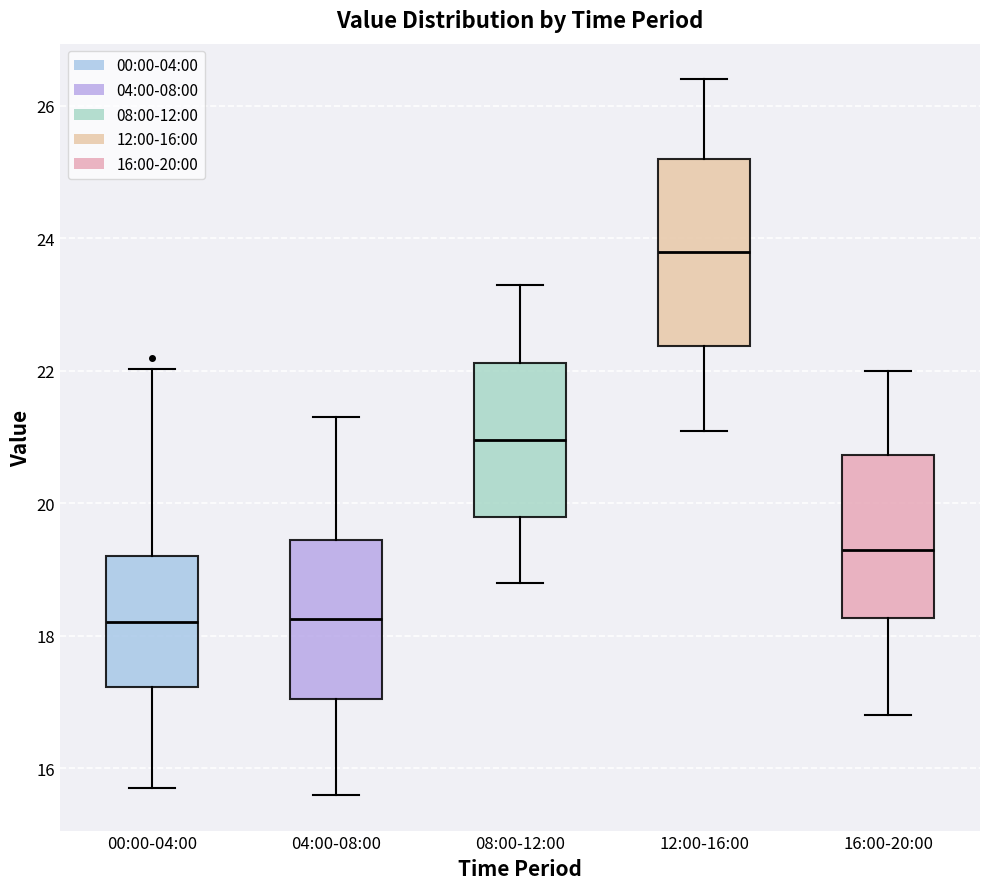

Reading left to right, transcribe this box plot: for each box, give where its median line is, the range the box spans, and where its two whiskers end, as read against the y-axis. The values are not printed on the chart, so give them approximately, as read against the axis.

00:00-04:00: median 18.2, box 17.2 to 19.2, whiskers 15.8 to 22.0
04:00-08:00: median 18.2, box 17.0 to 19.4, whiskers 15.6 to 21.4
08:00-12:00: median 21.0, box 19.8 to 22.2, whiskers 18.8 to 23.4
12:00-16:00: median 23.8, box 22.4 to 25.2, whiskers 21.2 to 26.4
16:00-20:00: median 19.4, box 18.2 to 20.8, whiskers 16.8 to 22.0